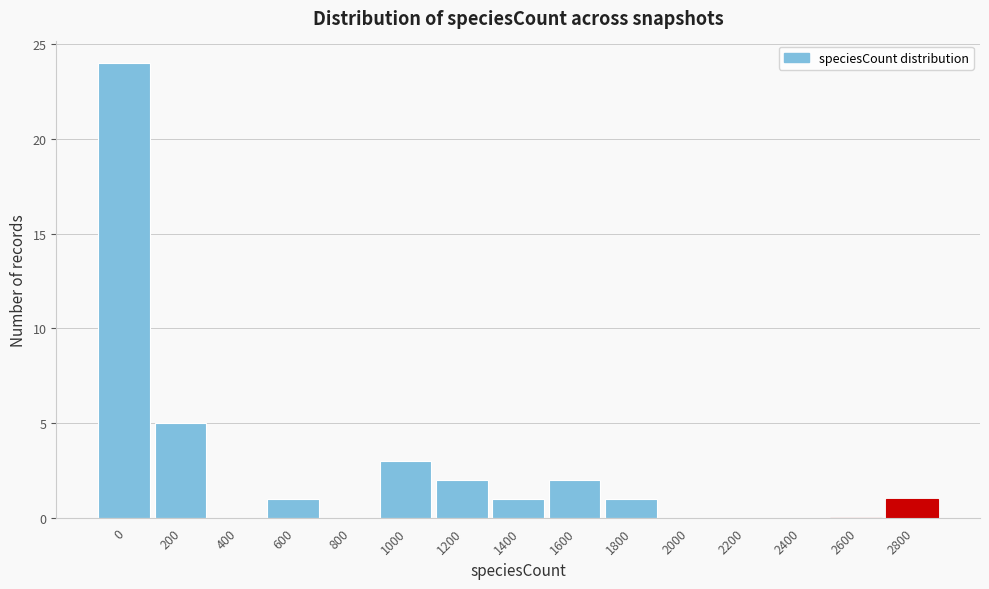

Reading left to right, transcribe all the data shown in this chart.

0=24	200=5	400=0	600=1	800=0	1000=3	1200=2	1400=1	1600=2	1800=1	2000=0	2200=0	2400=0	2600=0	2800=1